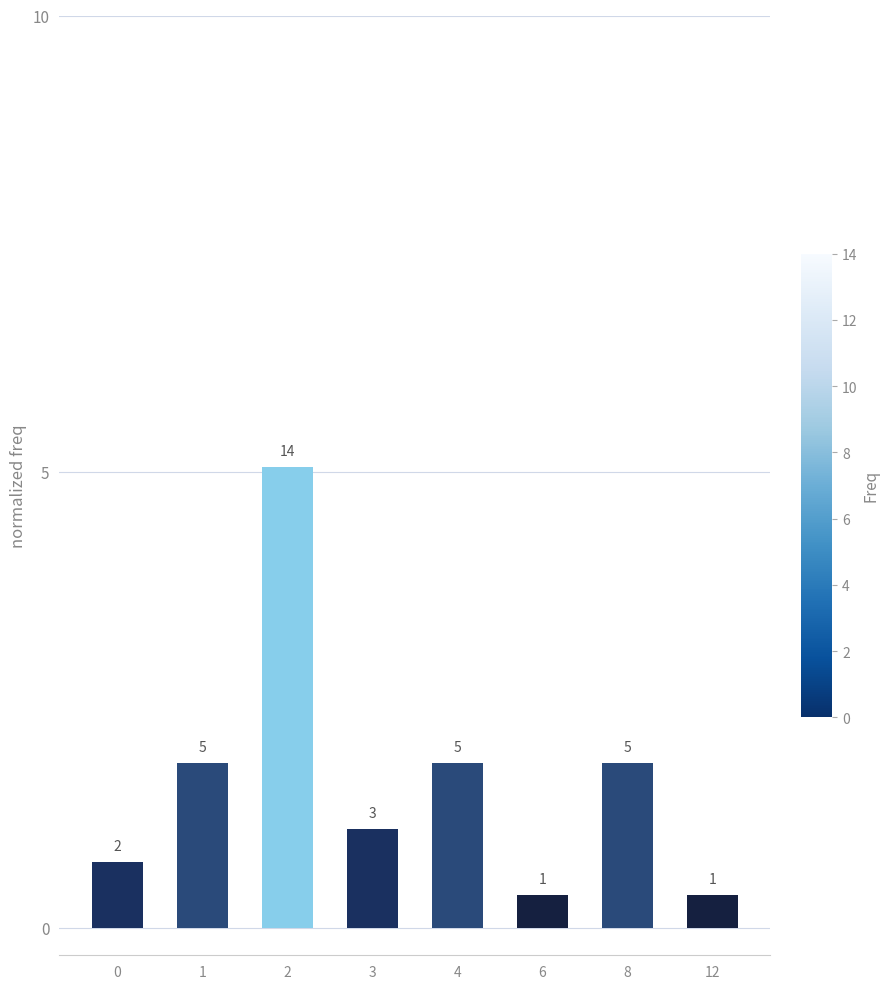

What is the value of the 4th bar from the left?

1.1